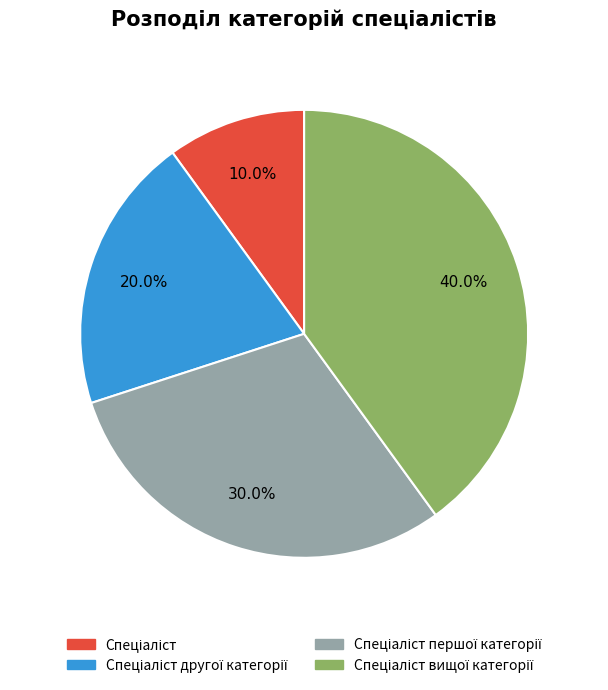

Is there a majority slice in this chart?

No